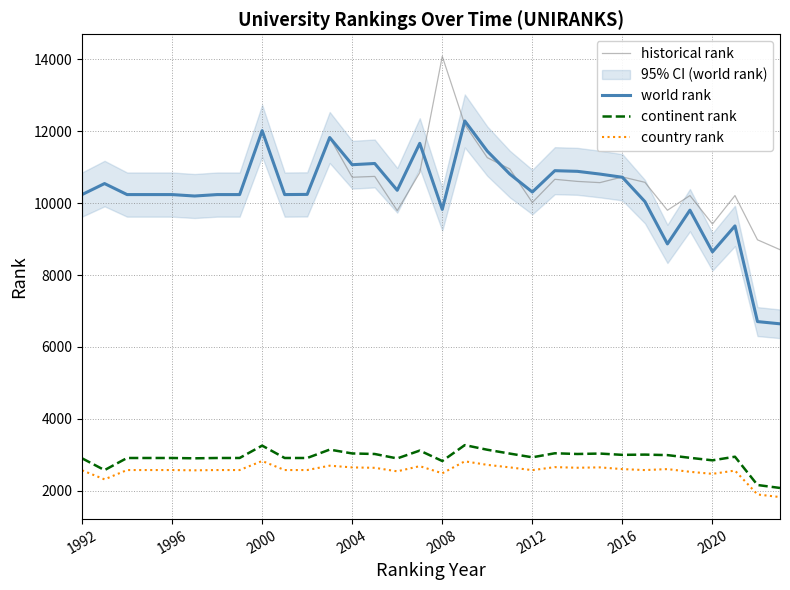

True or false: continent rank and historical rank intersect in this chart.

False